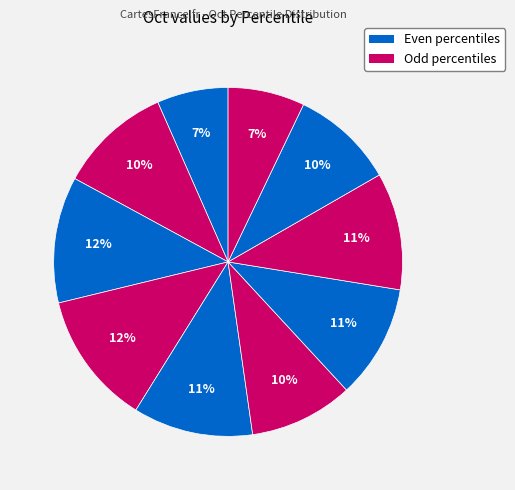

Count the number of slices in the pie.

10